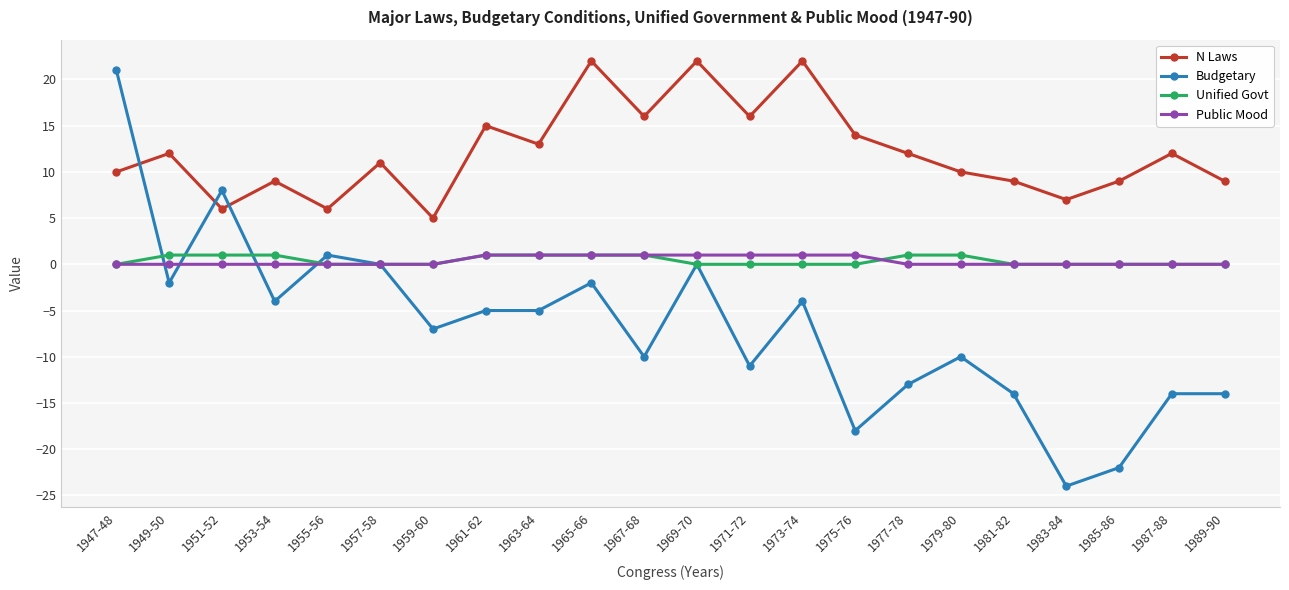

Which series has the largest range (max minus min)?

Budgetary